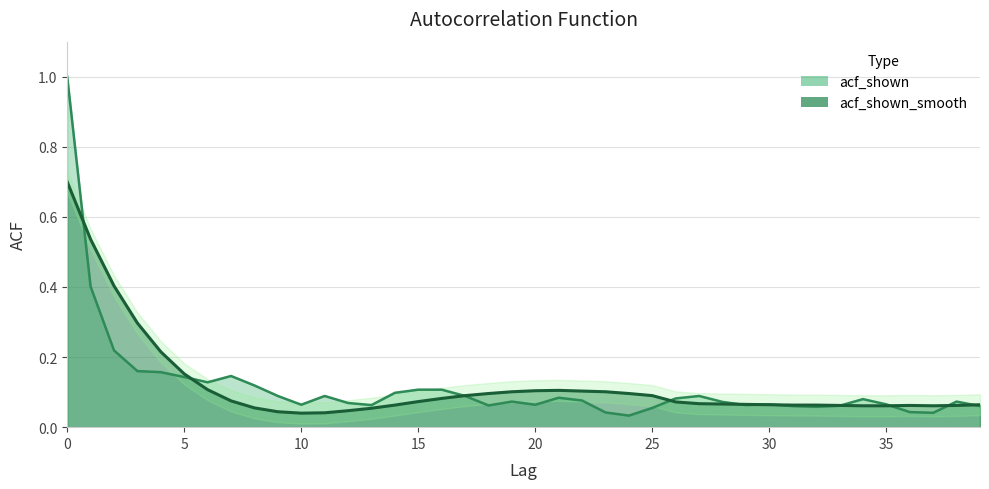

What is the difference between the second highest and minimum values in the acf_shown series?

0.4